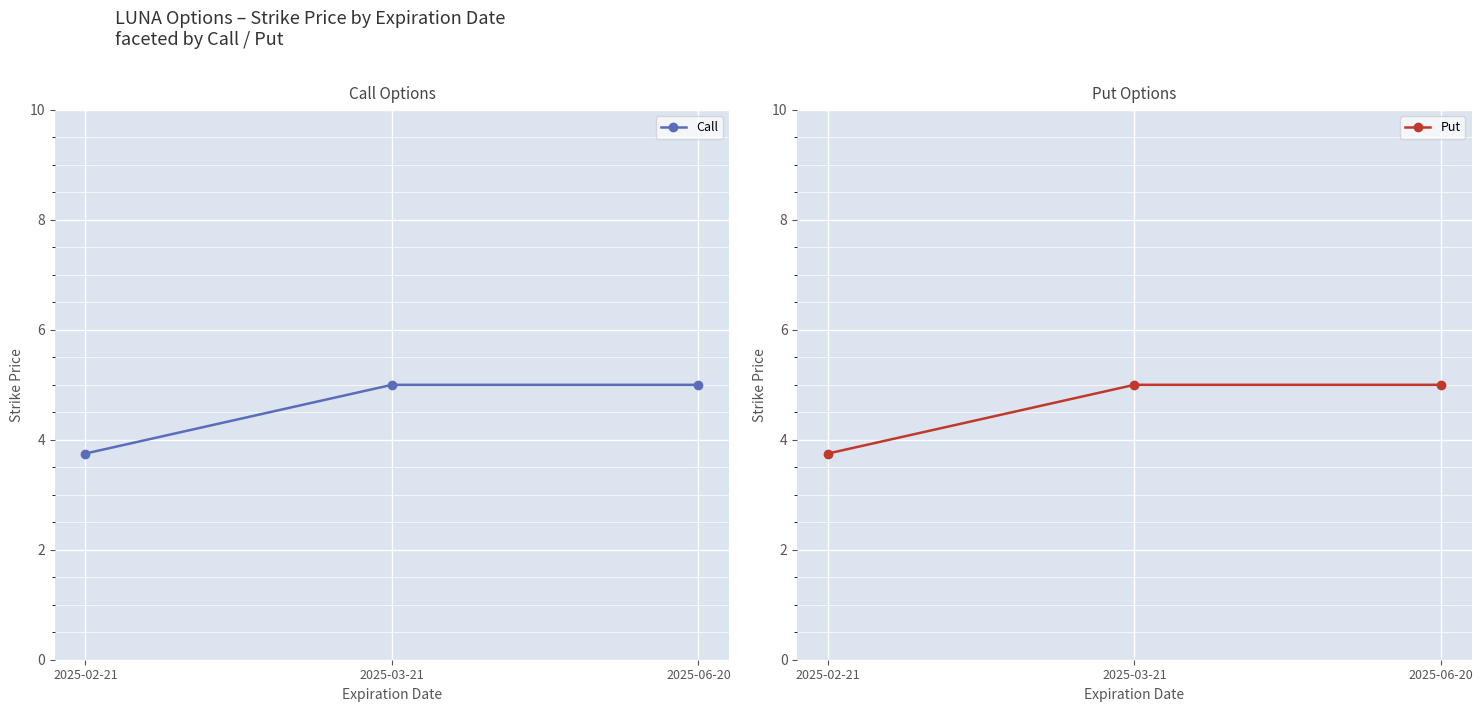

At how many categories does at least one series exceed 4?

2